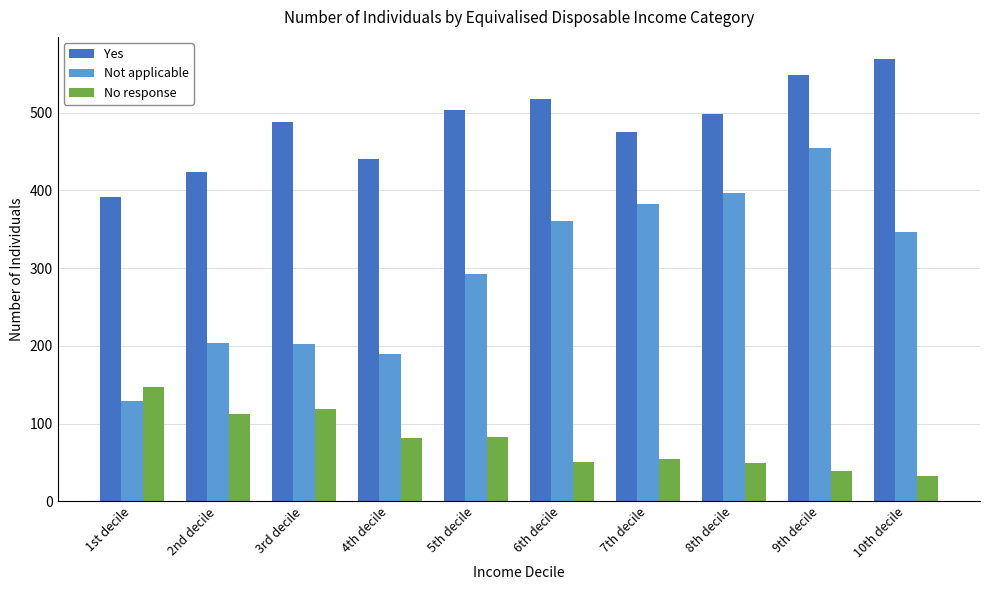

What are all the series names shown in the legend?

Yes, Not applicable, No response